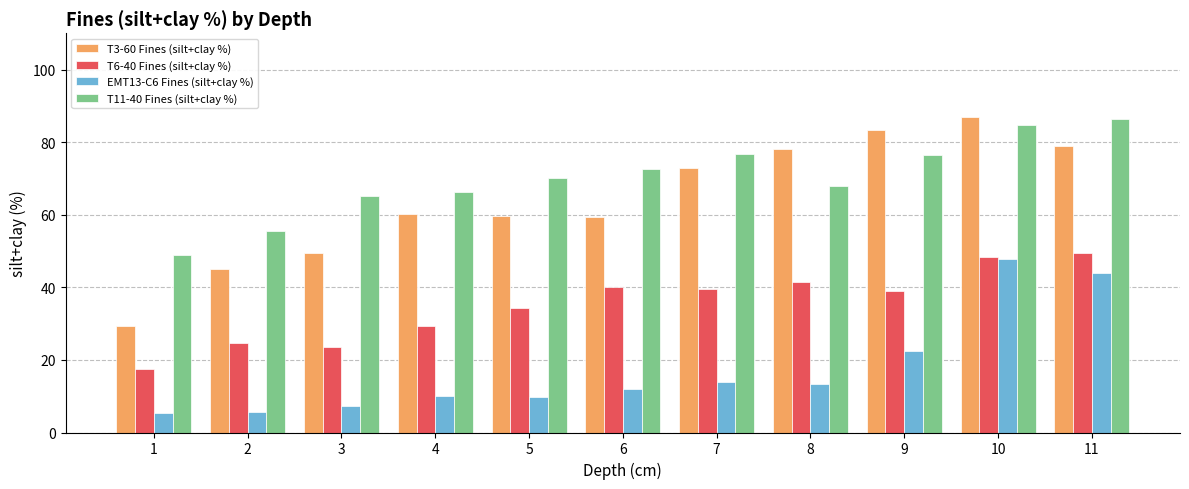

Which series has the widest spread of values?

T3-60 Fines (silt+clay %)